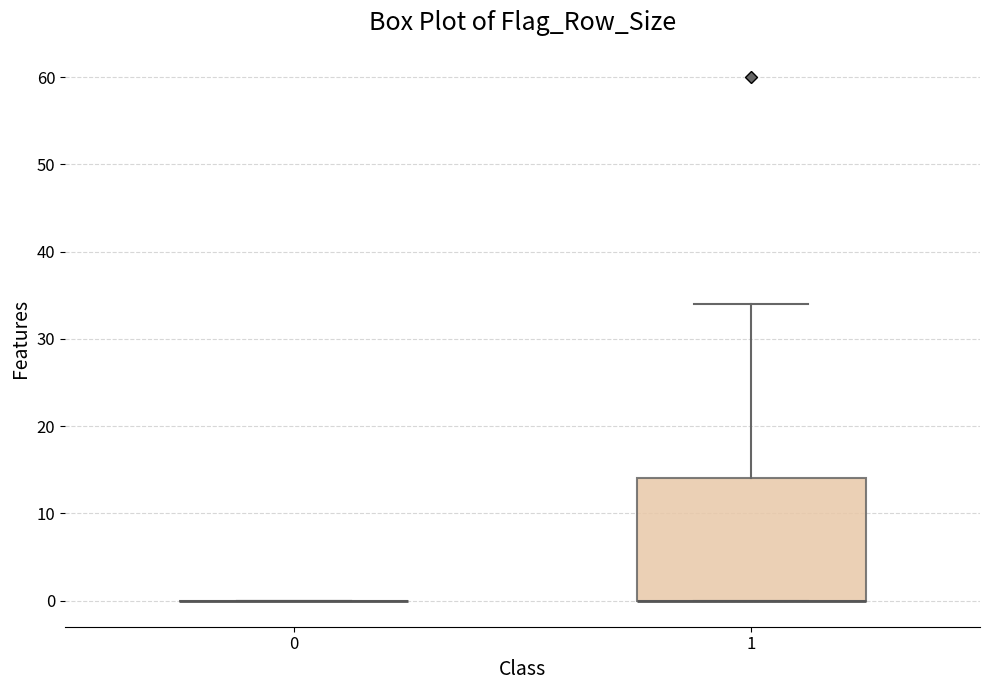

Reading left to right, read every box against the y-axis: the position of its median line, the range the box covers, and the ends of its whiskers. The values are not printed on the chart, so give them approximately, as read against the axis.

0: box collapsed to a line at 0, whiskers 0 to 0
1: median 0 (drawn on the box's lower edge), box 0 to 14, whiskers 0 to 34